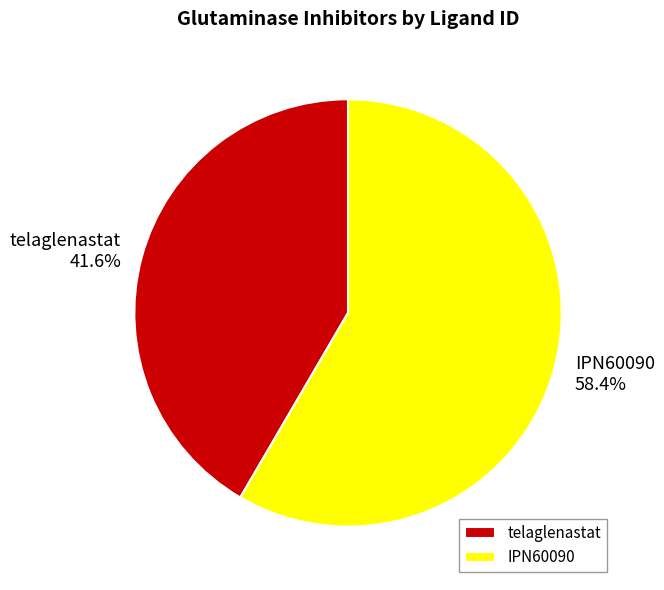

Combined, what portion of the pie is IPN60090 and telaglenastat?

100.0%